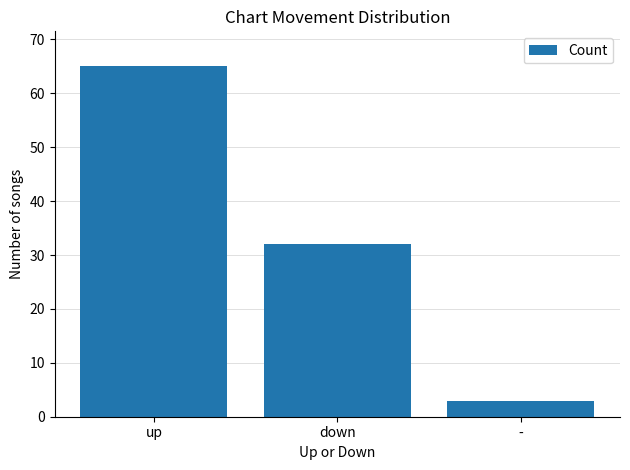

Between up and down, which is larger?

up